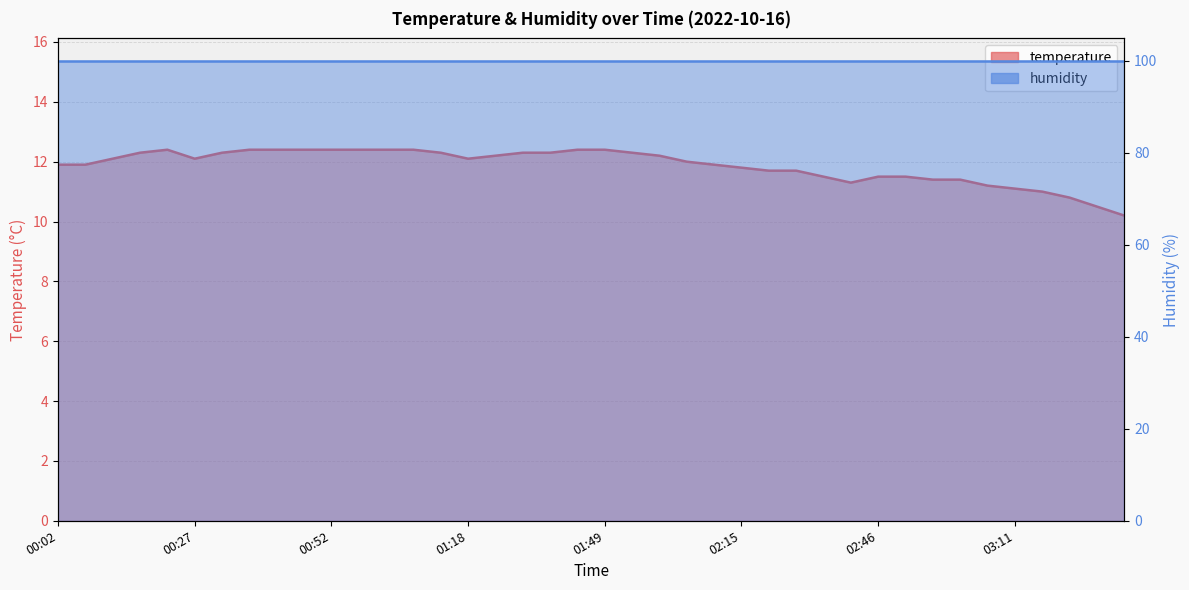

Is it true that the value at 01:44 is 21.4?

False